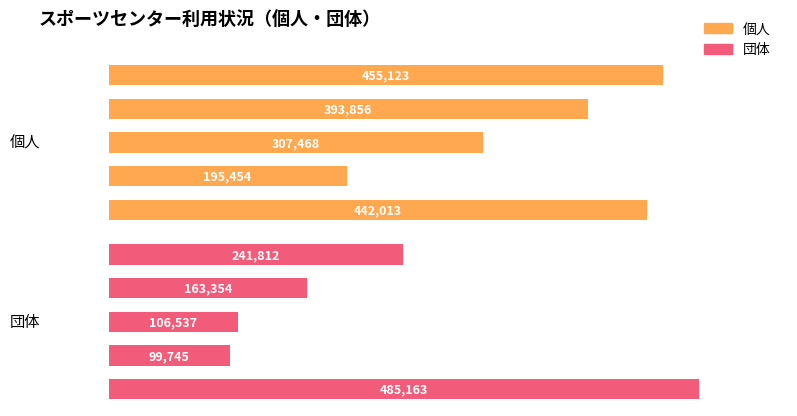

Is the value of 個人 at 2 greater than the value of 団体 at 3?

Yes